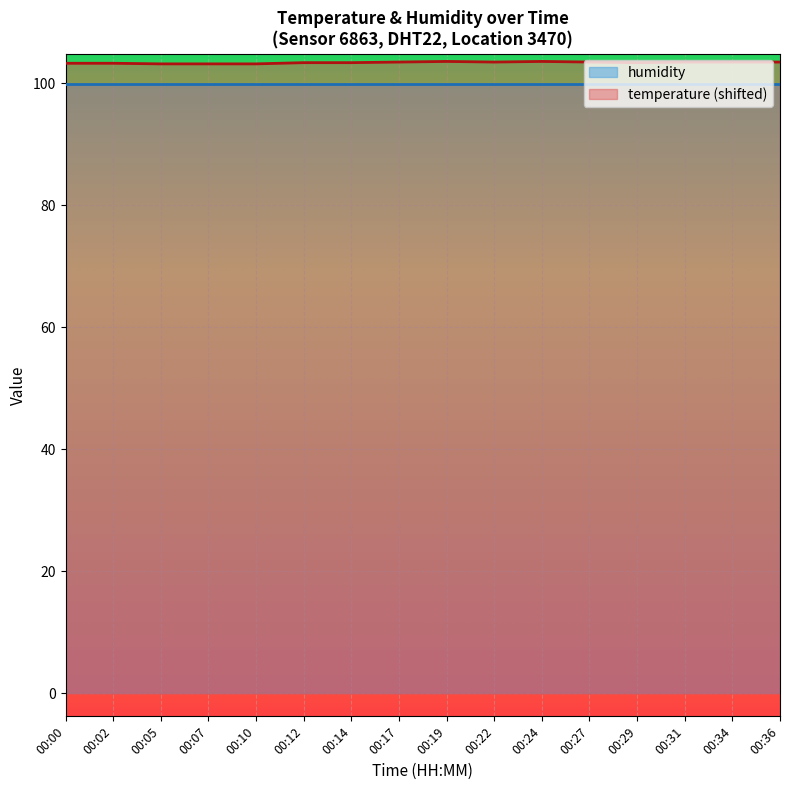

List the labels in order of value, smallest first.

00:05, 00:07, 00:10, 00:00, 00:02, 00:12, 00:14, 00:29, 00:17, 00:22, 00:27, 00:31, 00:34, 00:36, 00:19, 00:24